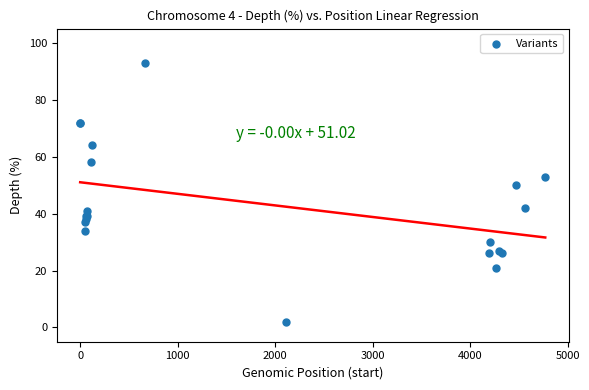

What Y value in the scatter plot is closest to 47?

50